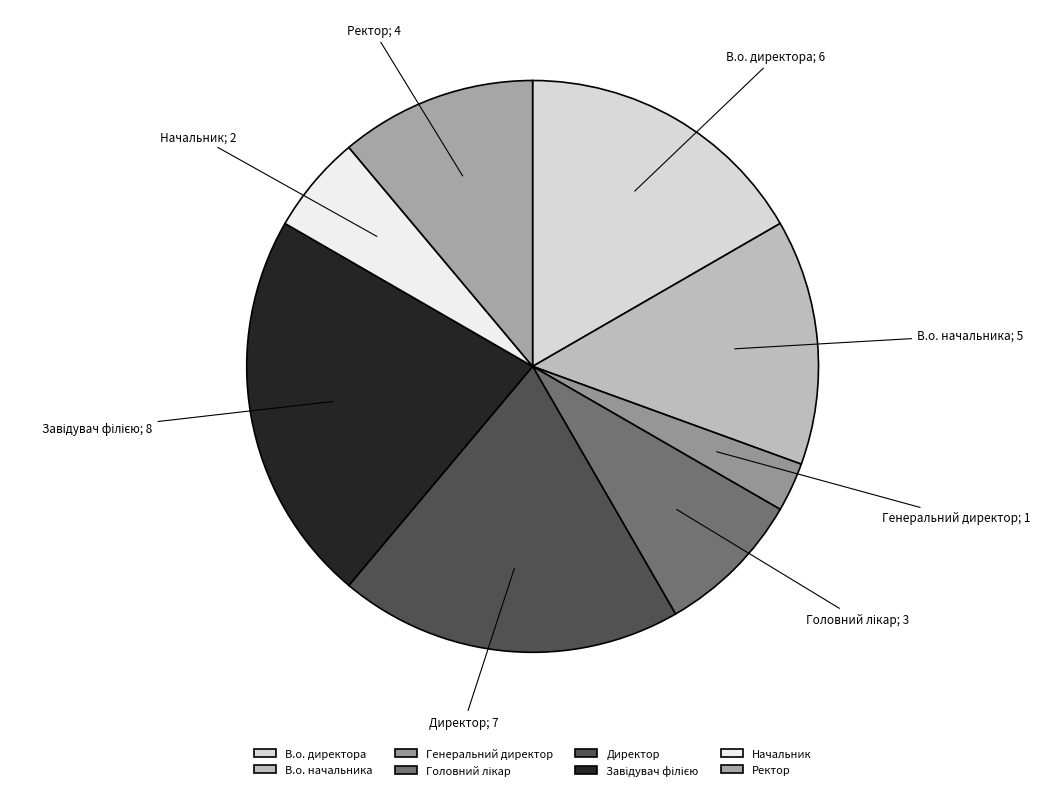

Rank the categories by value from highest to lowest.

Завідувач філією, Директор, В.о. директора, В.о. начальника, Ректор, Головний лікар, Начальник, Генеральний директор